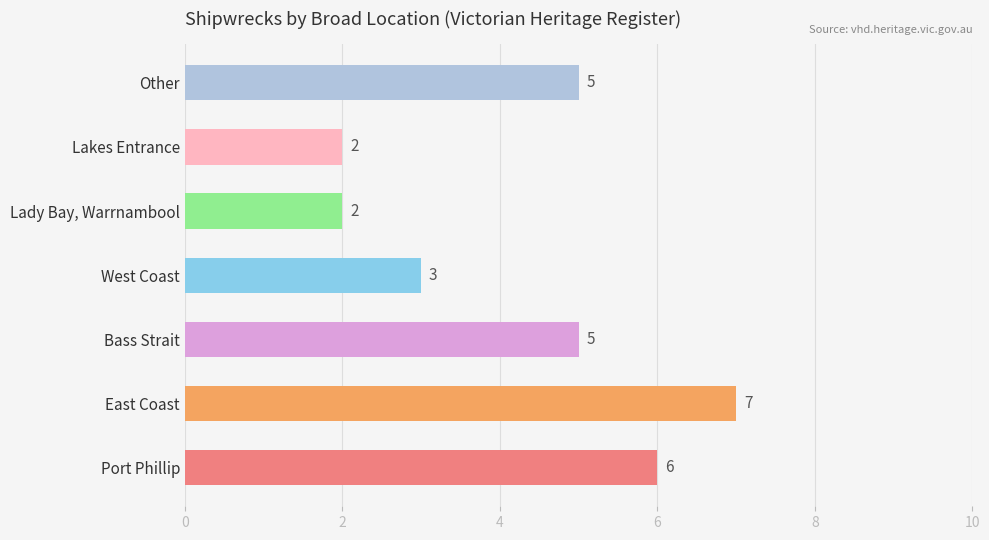

How many values are between 2 and 6?

6